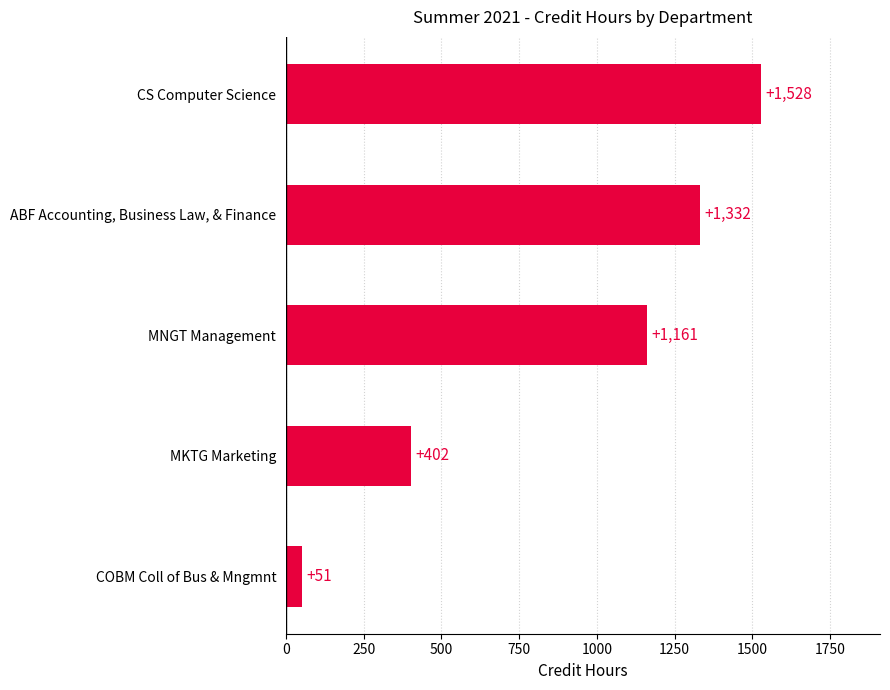

Rank the categories by value from lowest to highest.

COBM Coll of Bus & Mngmnt, MKTG Marketing, MNGT Management, ABF Accounting, Business Law, & Finance, CS Computer Science